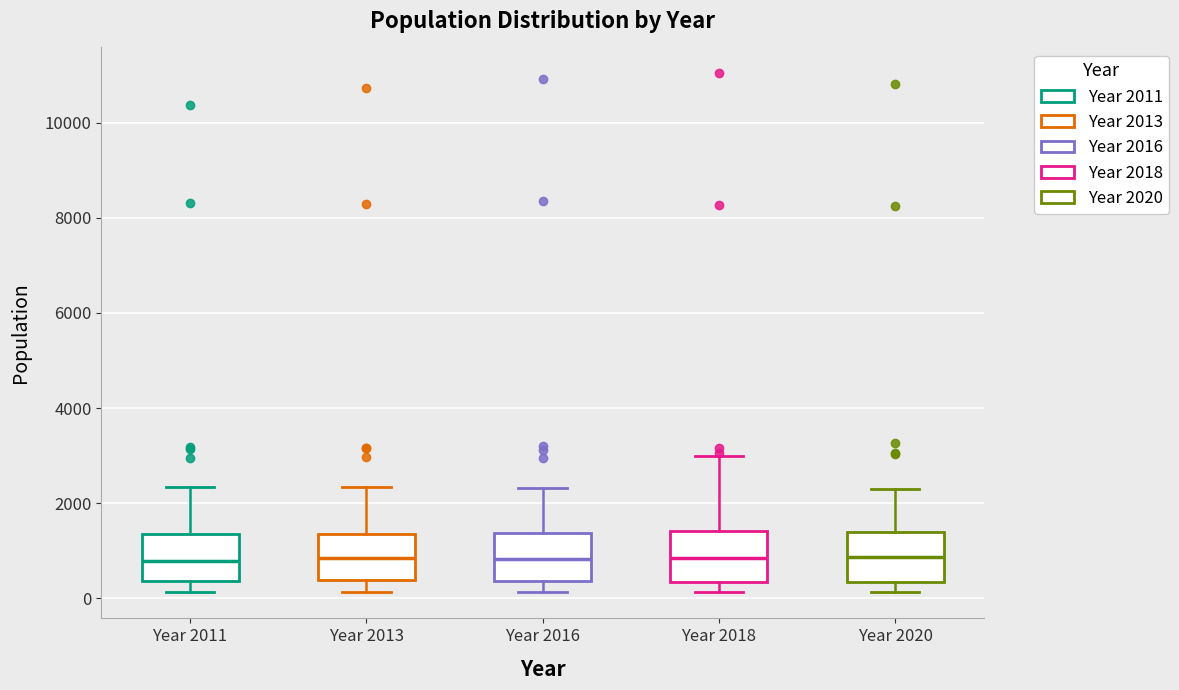

Reading left to right, read every box against the y-axis: the position of its median line, the range the box covers, and the ends of its whiskers. The values are not printed on the chart, so give them approximately, as read against the axis.

Year 2011: median 800, box 400 to 1400, whiskers 200 to 2400
Year 2013: median 800, box 400 to 1400, whiskers 200 to 2400
Year 2016: median 800, box 400 to 1400, whiskers 200 to 2400
Year 2018: median 800, box 400 to 1400, whiskers 200 to 3000
Year 2020: median 800, box 400 to 1400, whiskers 200 to 2200